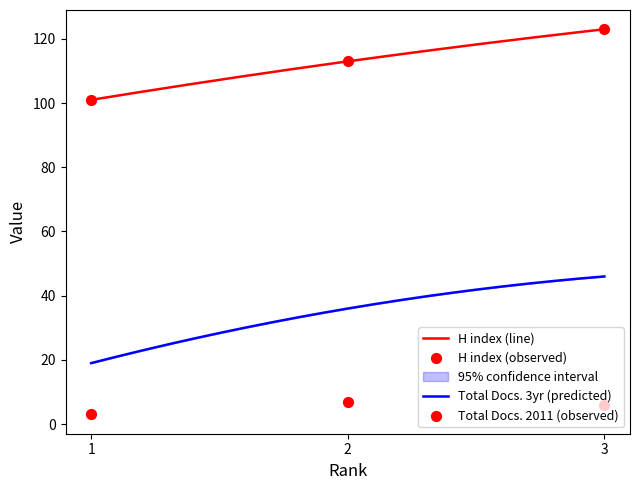

At which category is the sum across all series the highest?

3